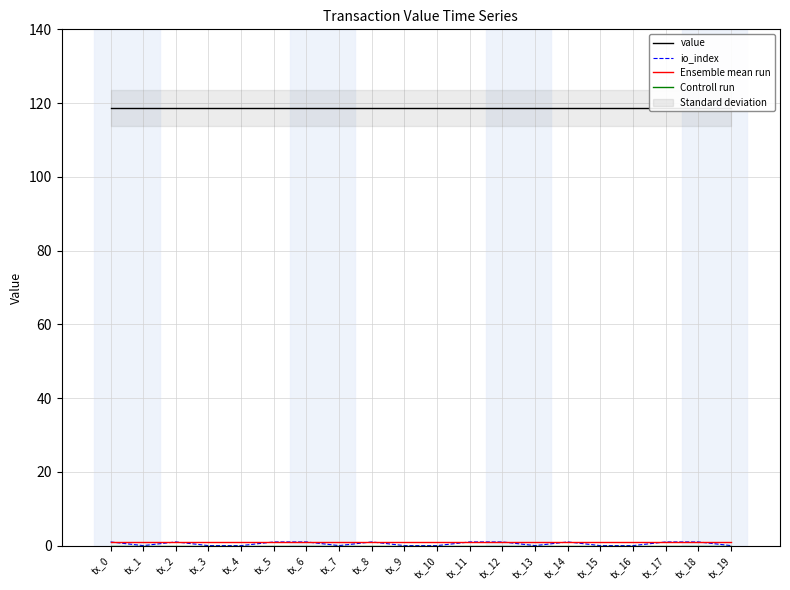

Count the io_index values in the range 0 to 1.

20